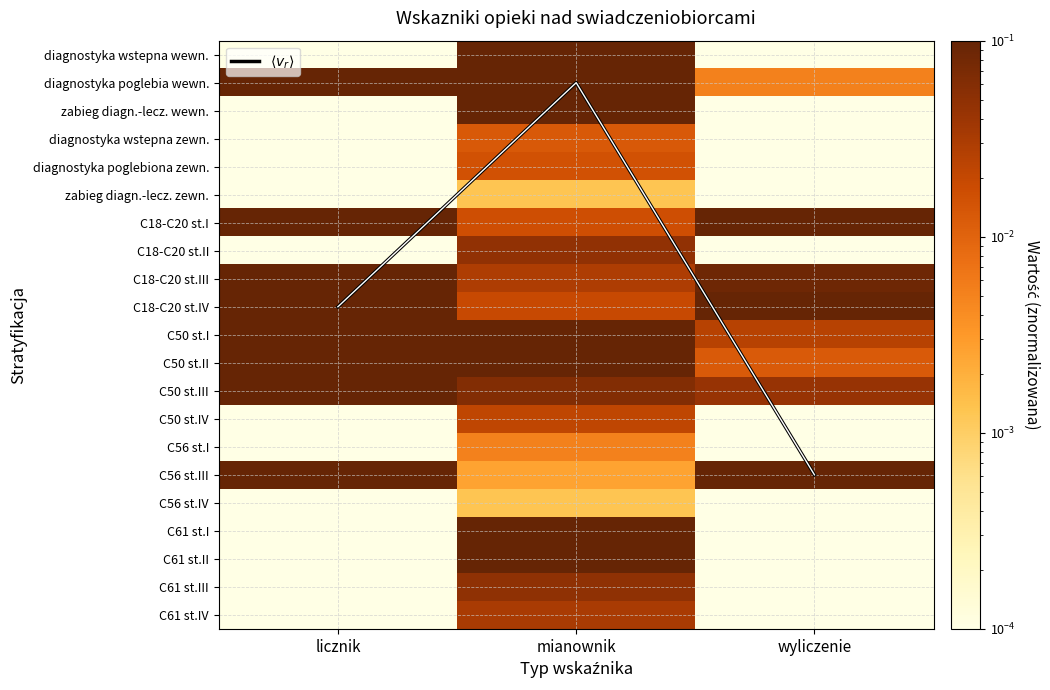

Which series has the largest range (max minus min)?

$\langle v_r \rangle$